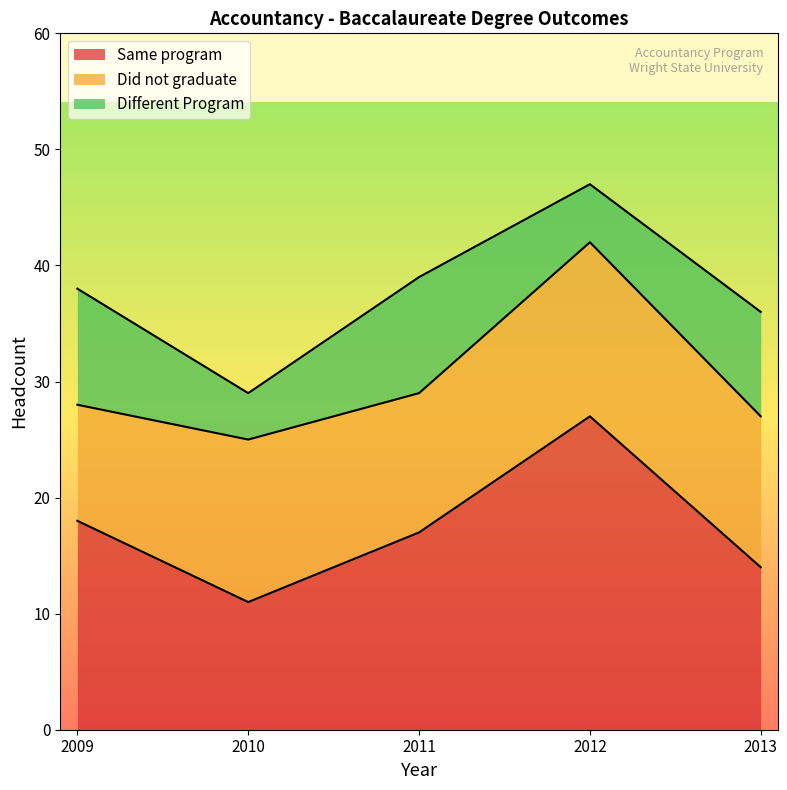

List the labels in order of Did not graduate value, largest first.

2012, 2010, 2013, 2011, 2009